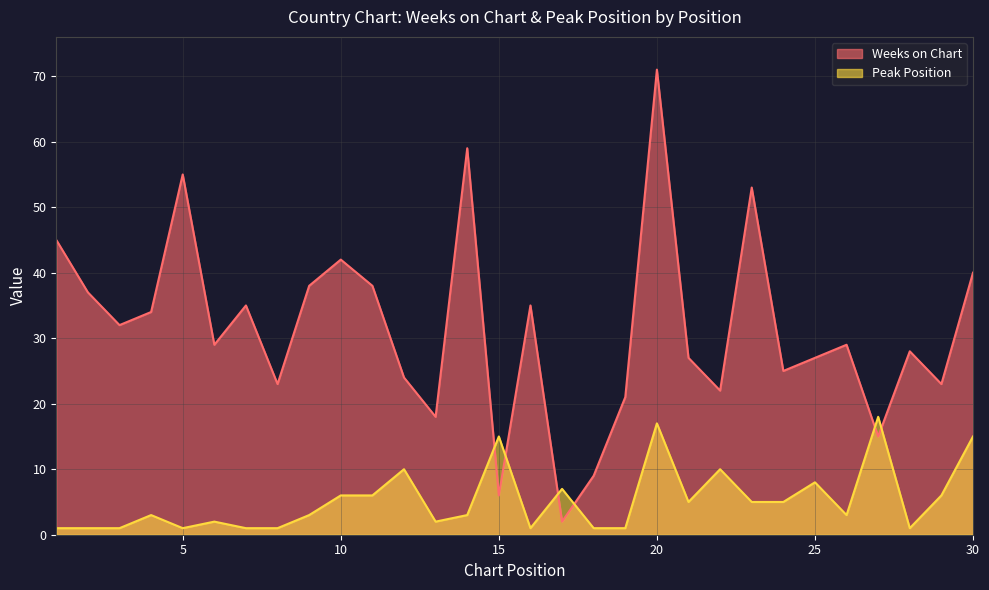

How many intersections are there between Peak Position and Weeks on Chart?

6